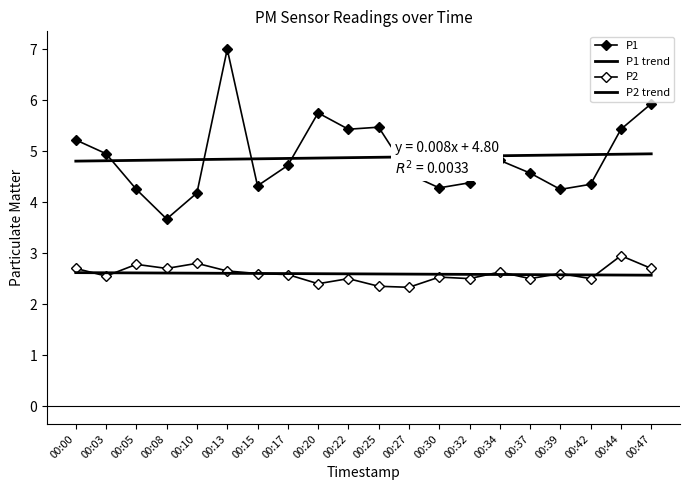

How many interior local peaks does the P2 series have?

7